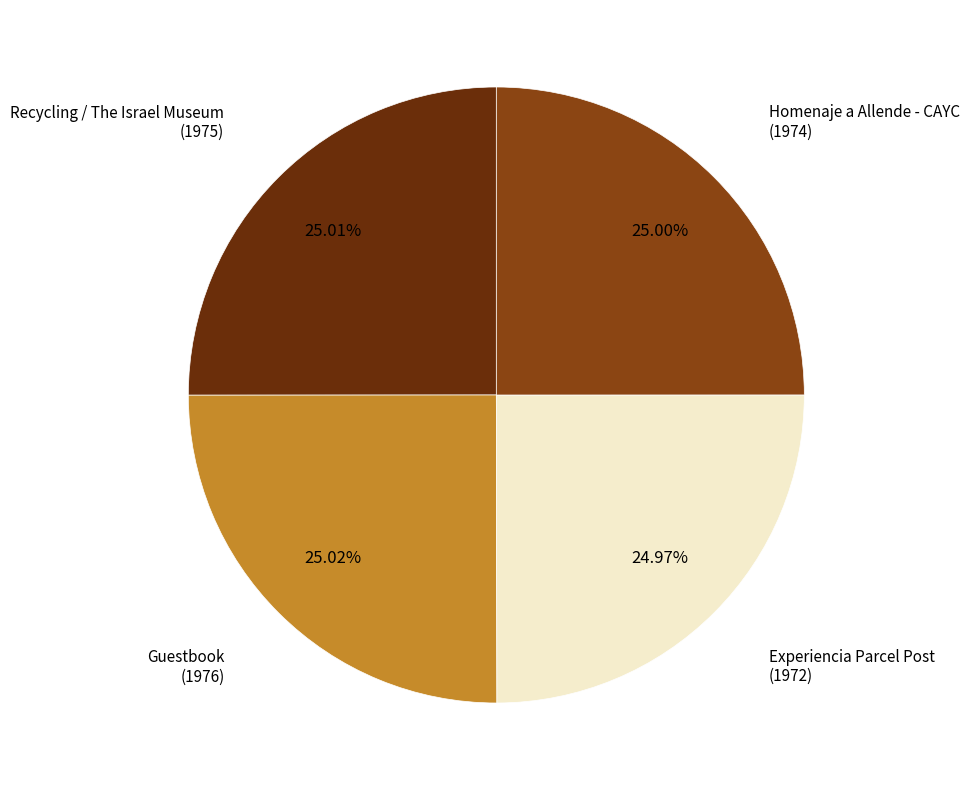

Does Guestbook represent more than half of the total?

No